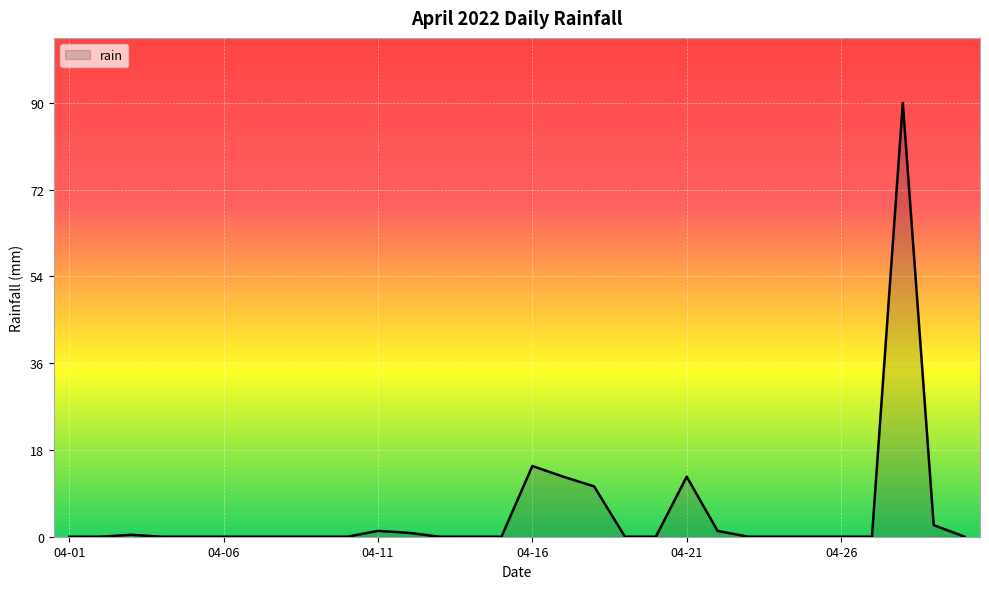

What is the maximum value shown in the chart?

89.6